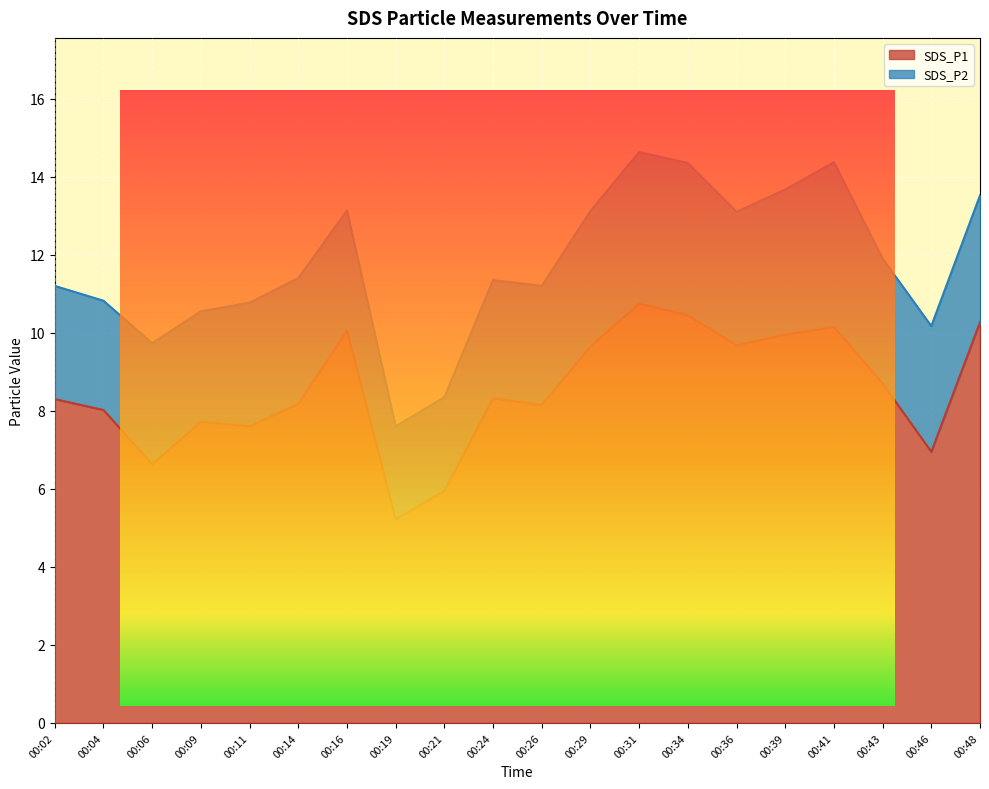

Rank the categories by value from lowest to highest.

00:19, 00:21, 00:06, 00:46, 00:11, 00:09, 00:04, 00:26, 00:14, 00:02, 00:24, 00:43, 00:29, 00:36, 00:39, 00:16, 00:41, 00:48, 00:34, 00:31